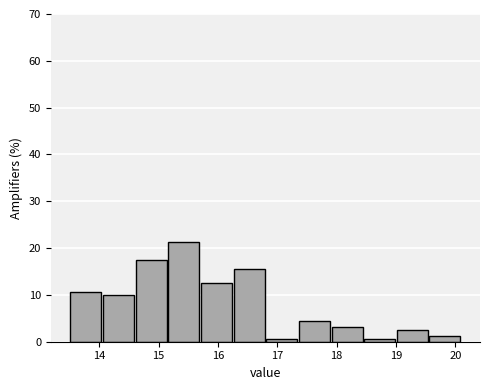

Reading left to right, list every bar in this chart as the range it spans on the x-axis followed by its height. Neither the bar edges nor the heights are printed on the chart, so give them approximately, as read against the axes.

13.50 to 14.05: 11
14.05 to 14.60: 10
14.60 to 15.15: 18
15.15 to 15.70: 21
15.70 to 16.25: 13
16.25 to 16.80: 16
16.80 to 17.35: under 1
17.35 to 17.90: 4
17.90 to 18.45: 3
18.45 to 19.00: under 1
19.00 to 19.55: 3
19.55 to 20.10: 1